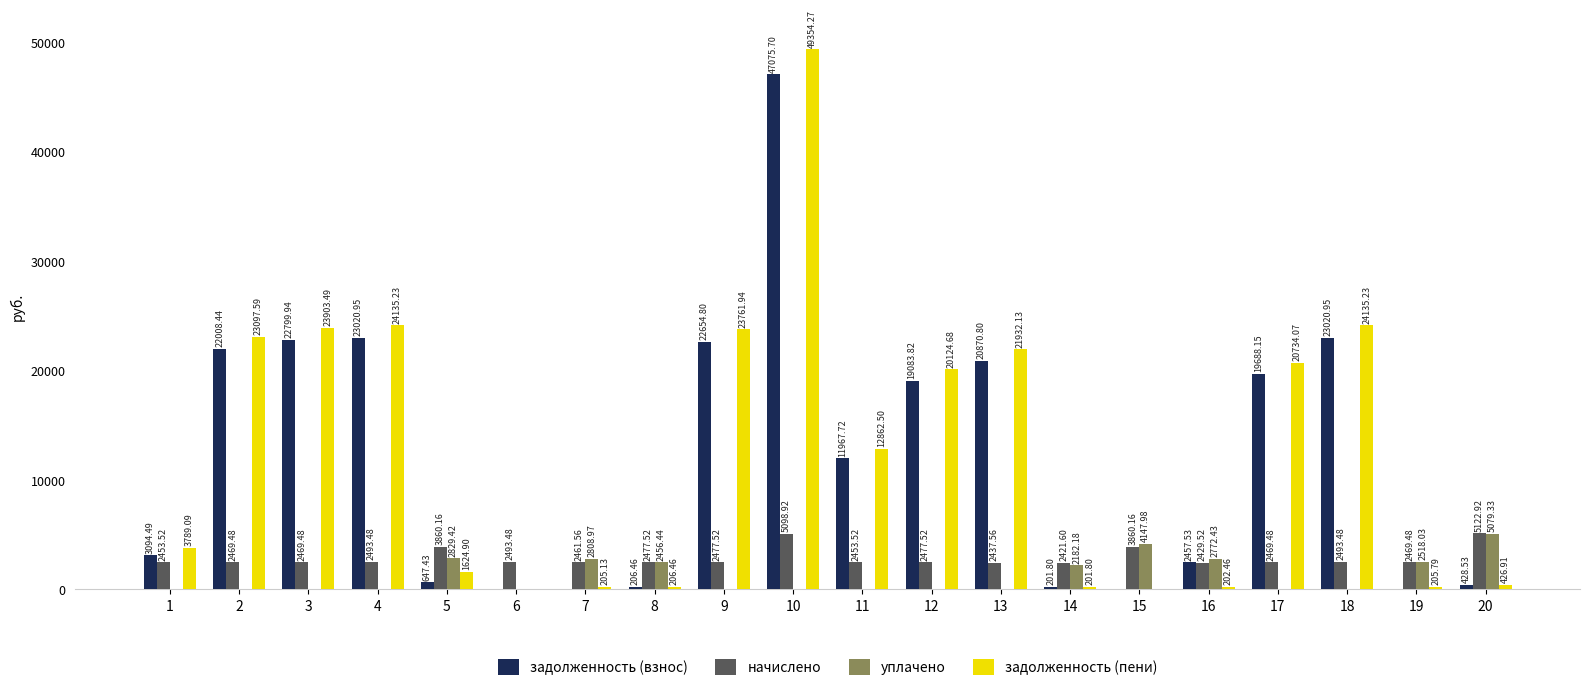

Which series changed the most between 8 and 16?

задолженность (взнос)